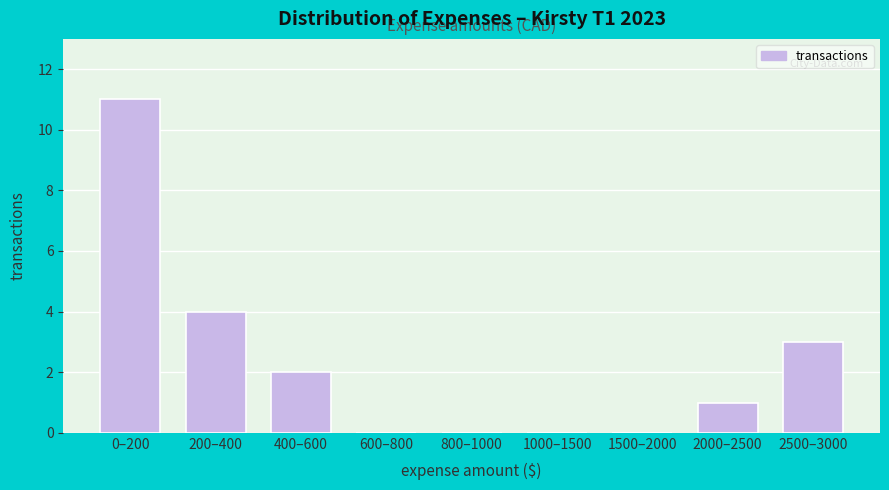

Reading left to right, transcribe all the data shown in this chart.

0–200=11	200–400=4	400–600=2	600–800=0	800–1000=0	1000–1500=0	1500–2000=0	2000–2500=1	2500–3000=3